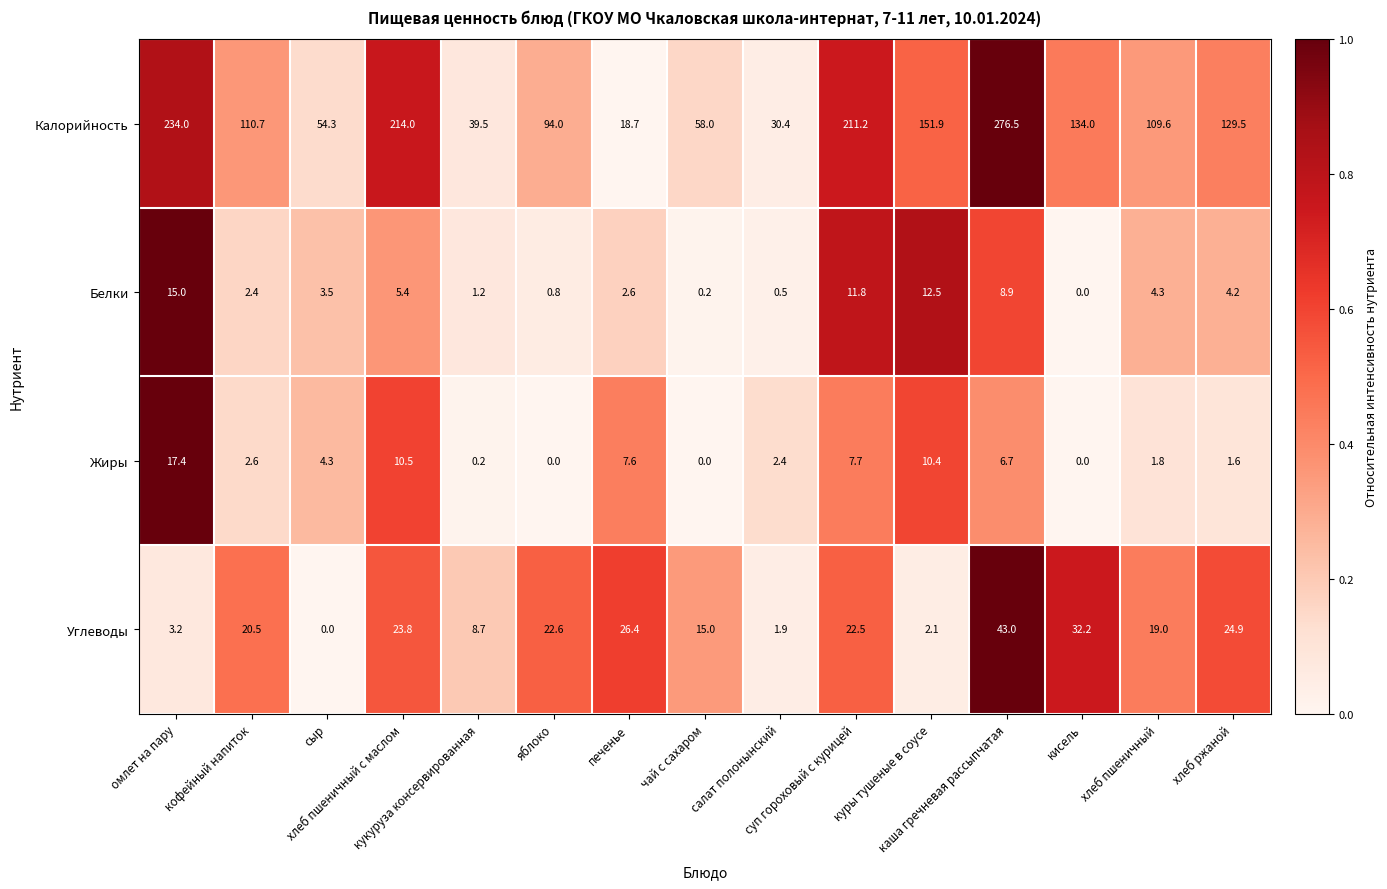

Which series has the largest range (max minus min)?

Калорийность